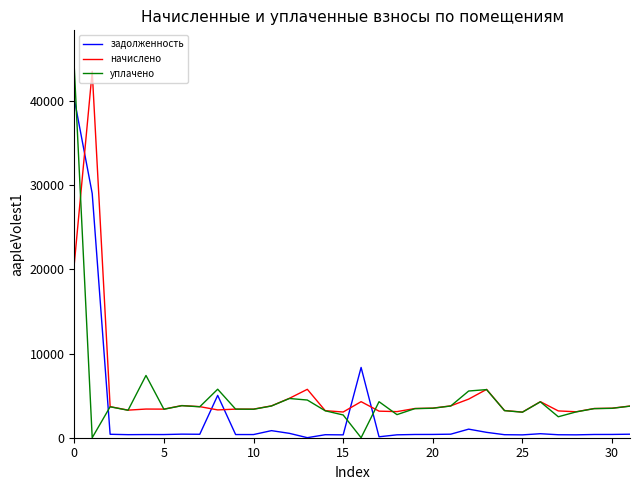

What is the maximum value shown in the chart?

44014.2